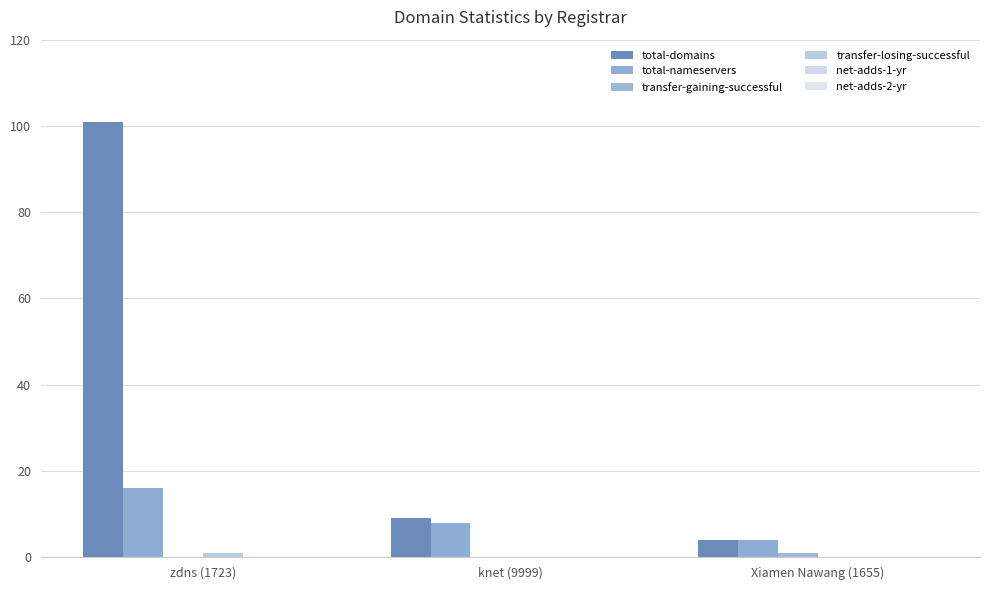

What position from the left is knet (9999)?

2